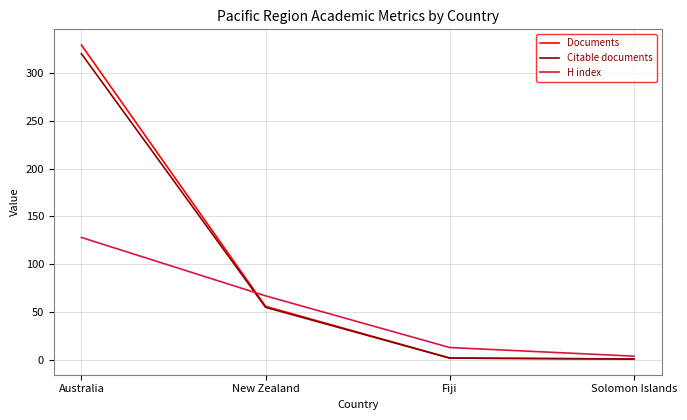

What is the sum of the H index values at Fiji and Solomon Islands?

17